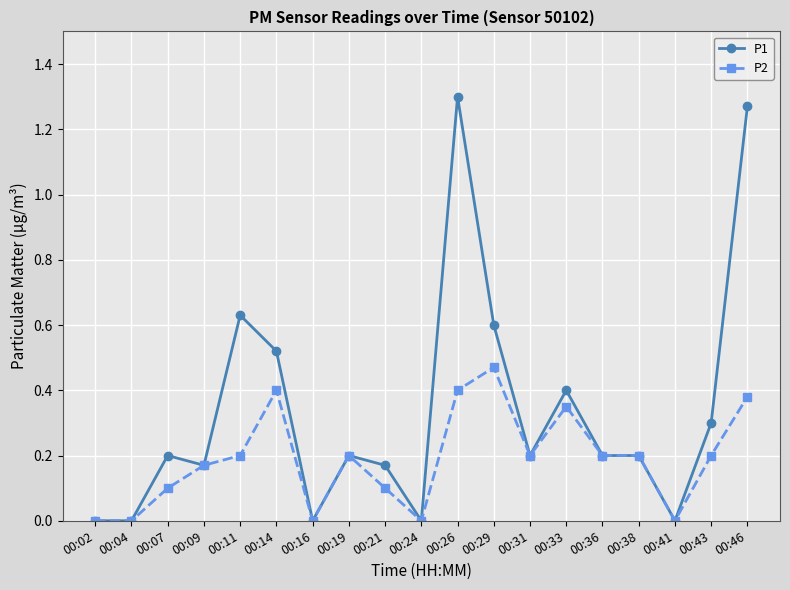

Which series has the widest spread of values?

P1